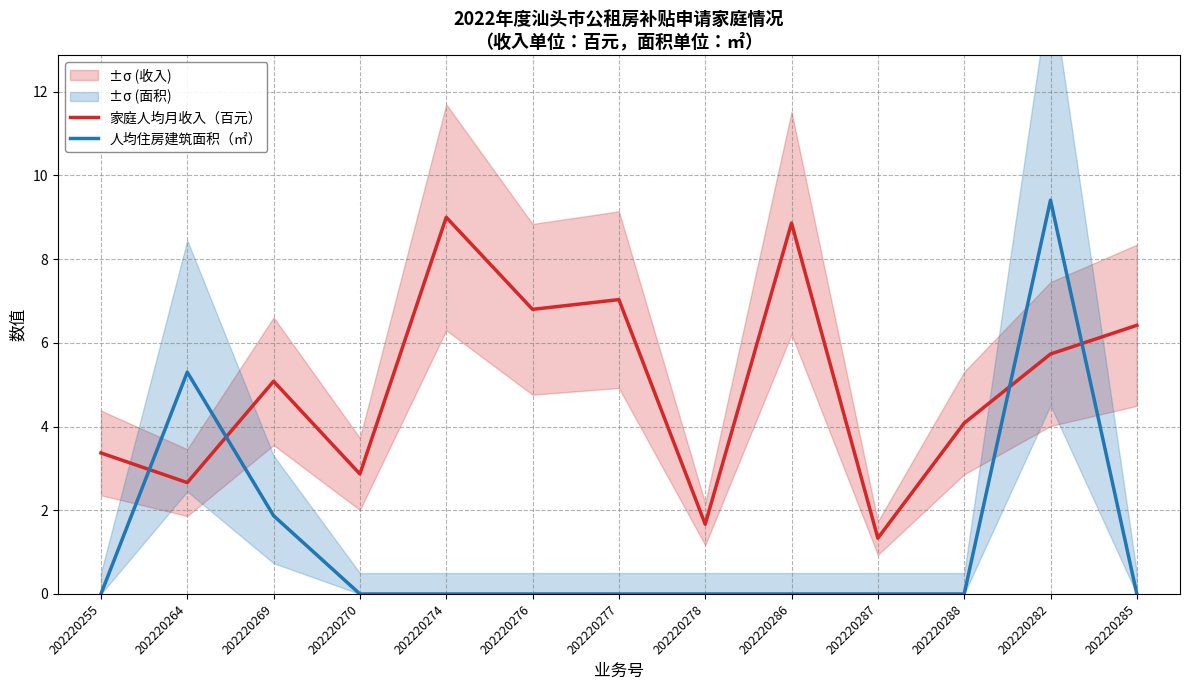

How many intersections are there between 人均住房建筑面积（㎡） and 家庭人均月收入（百元）?

4